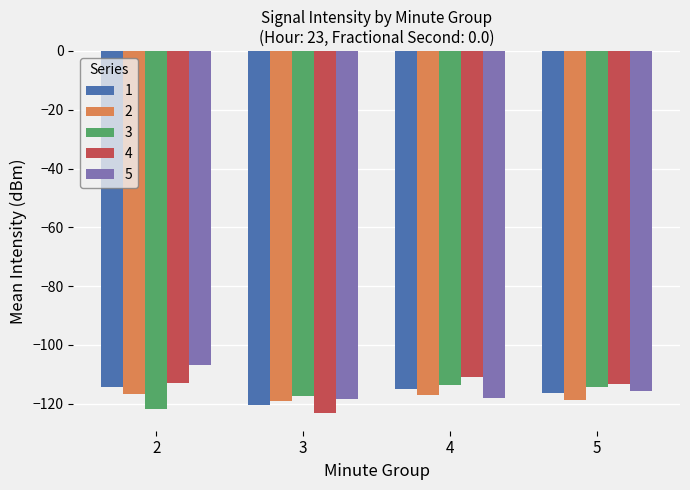

What is the smallest value displayed?

-123.0